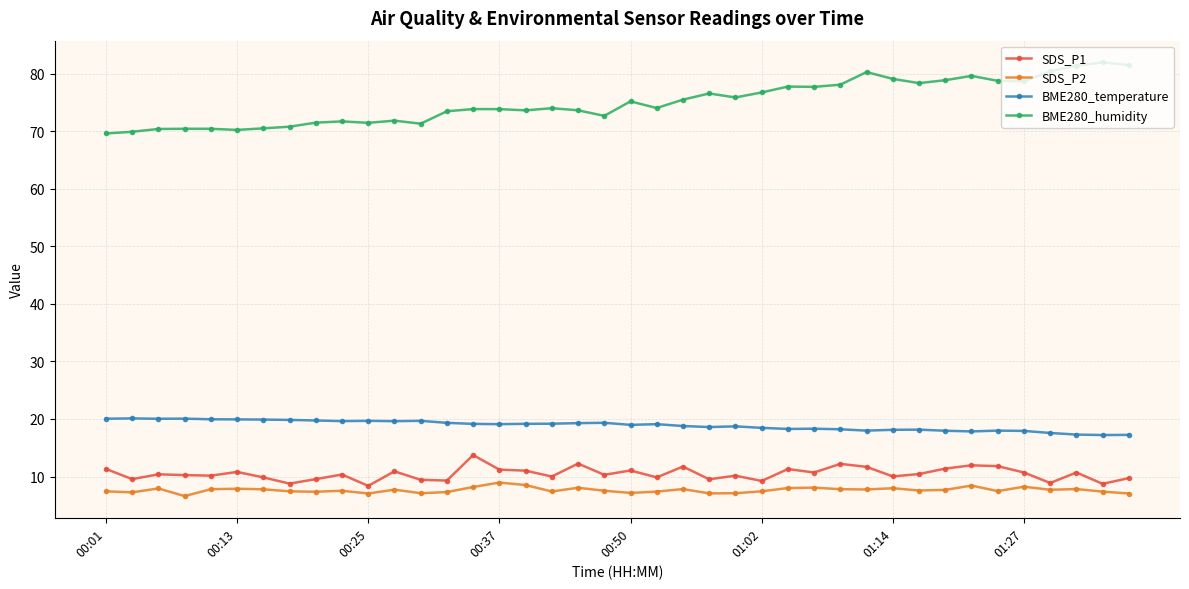

What is the lowest value of the SDS_P2 series?

6.6